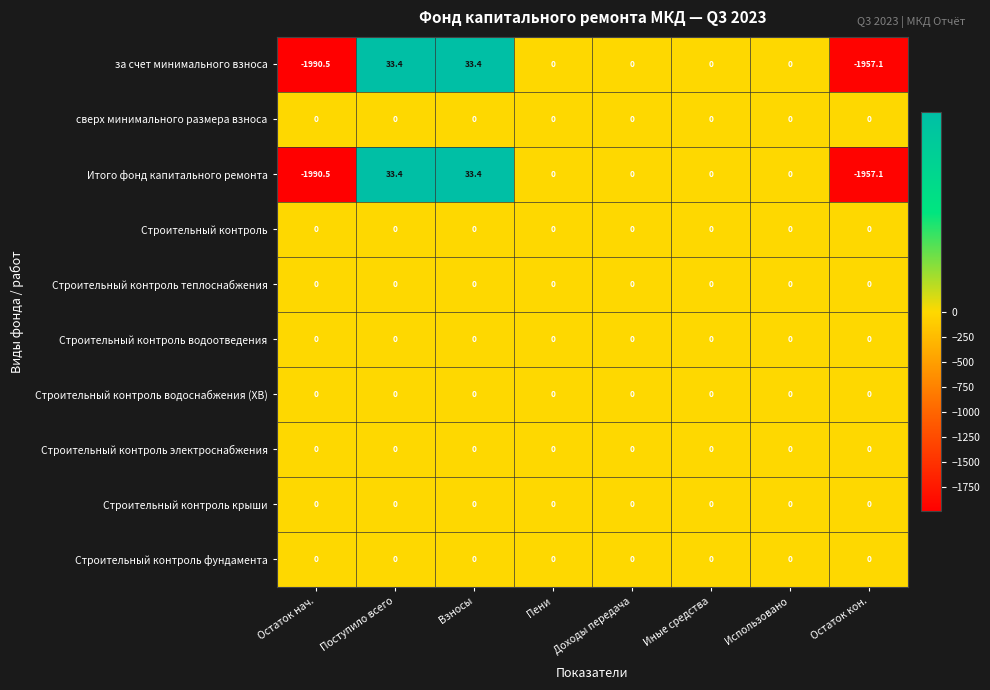

The value of Строительный контроль водоотведения at Иные средства is 0.0. True or false?

True